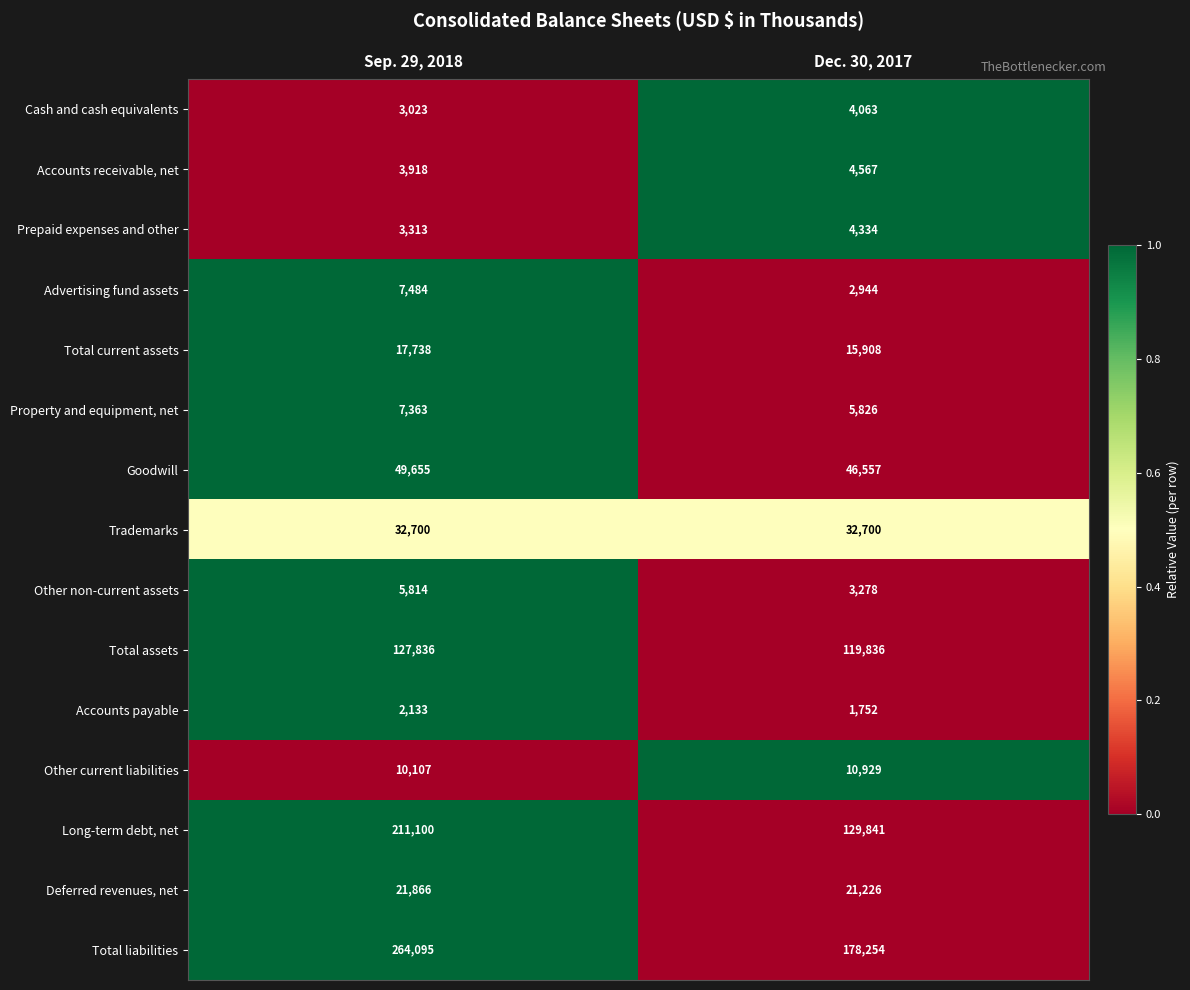

Read the Advertising fund assets value at Sep. 29, 2018, to the nearest 50.

7500